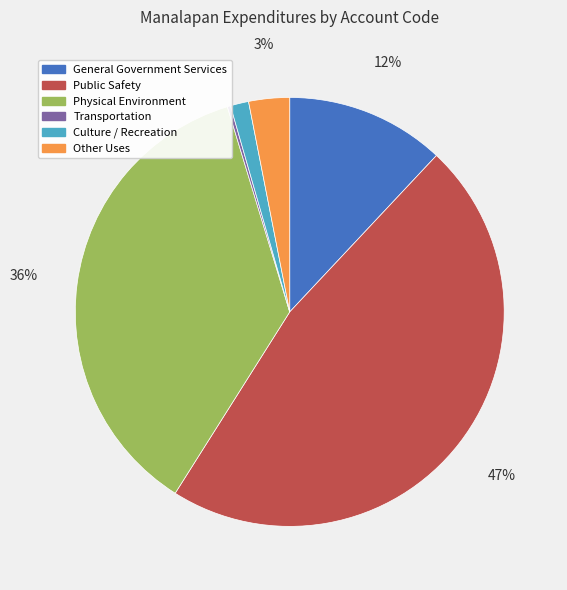

True or false: Culture / Recreation accounts for 7% of the total.

False